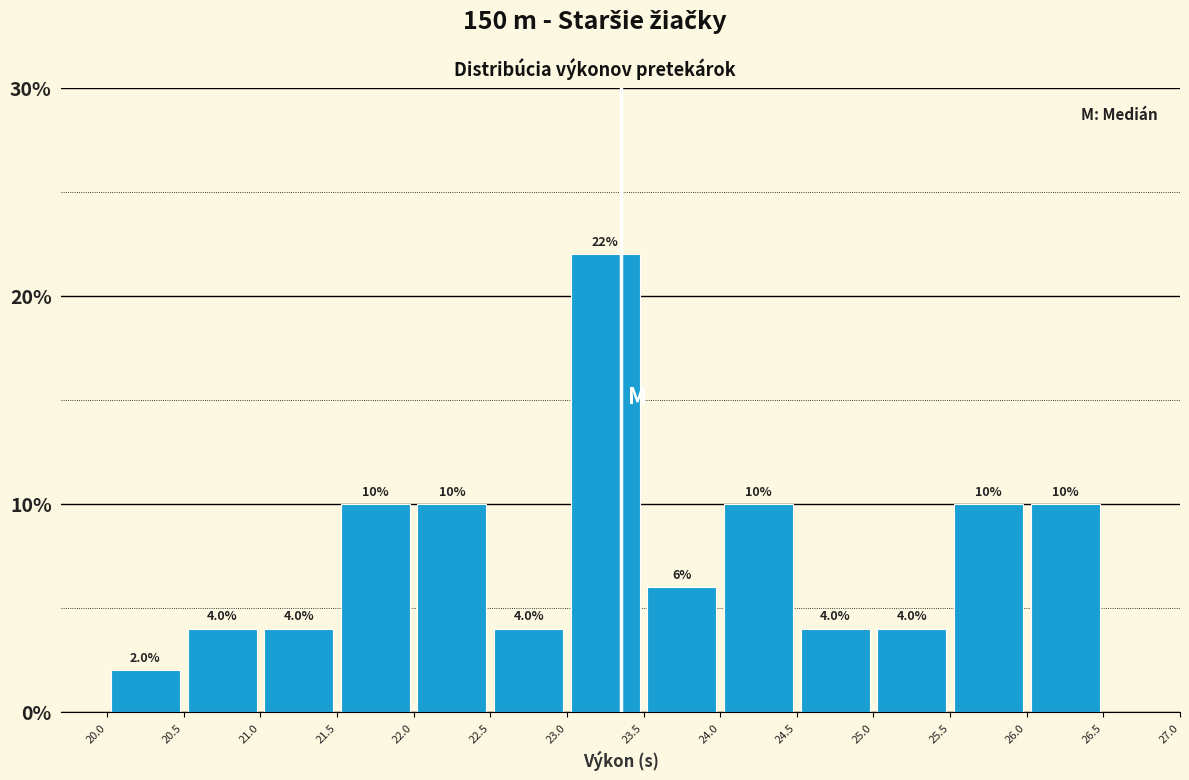

Reading left to right, transcribe this chart: for each bar, give the range it covers on the x-axis and its height.

20.0 to 20.5: 2.0
20.5 to 21.0: 4.0
21.0 to 21.5: 4.0
21.5 to 22.0: 10.0
22.0 to 22.5: 10.0
22.5 to 23.0: 4.0
23.0 to 23.5: 22.0
23.5 to 24.0: 6.0
24.0 to 24.5: 10.0
24.5 to 25.0: 4.0
25.0 to 25.5: 4.0
25.5 to 26.0: 10.0
26.0 to 26.5: 10.0